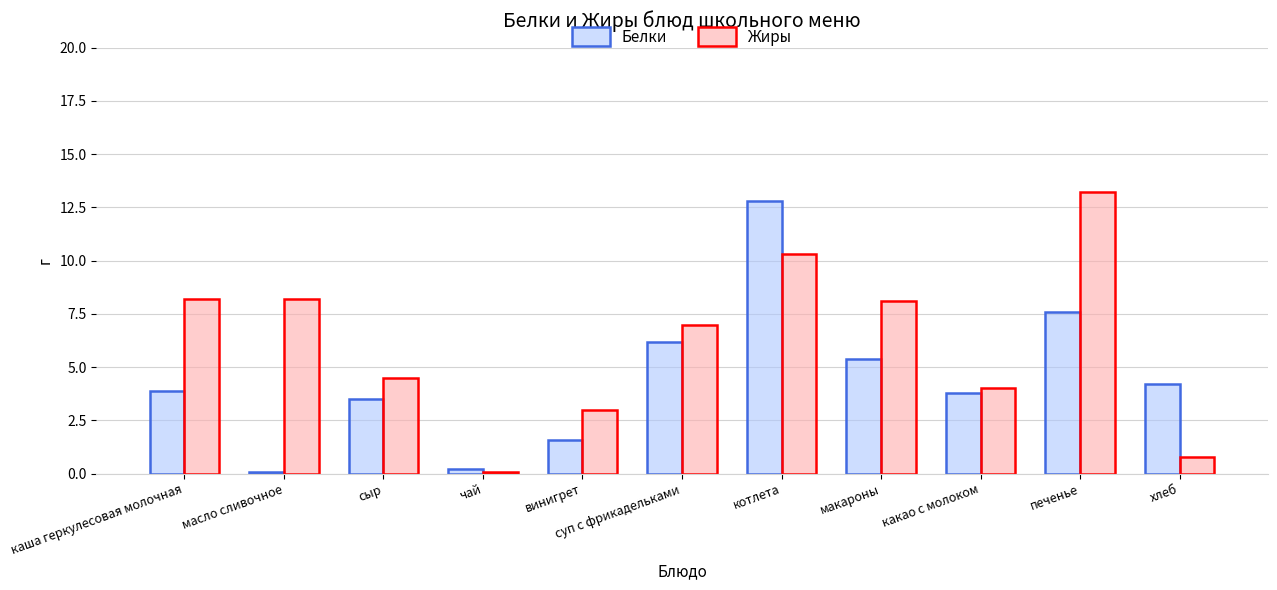

How many distinct data groups are displayed?

2